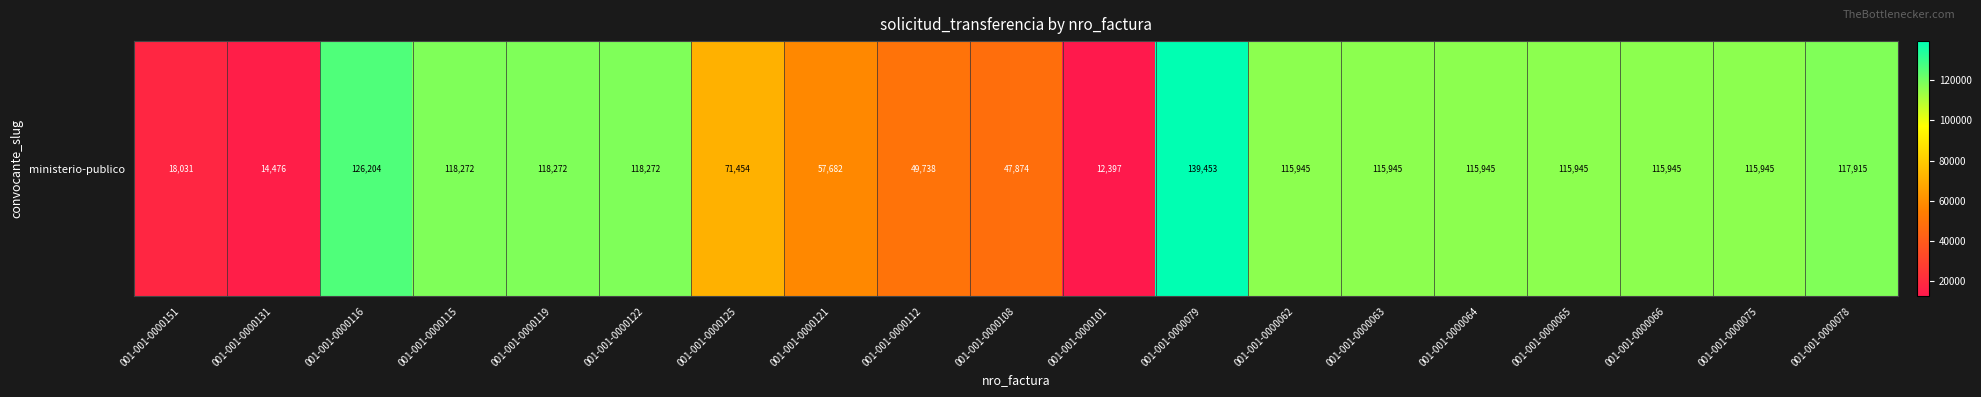

Where is the data nearest to the value 75925?

001-001-0000125